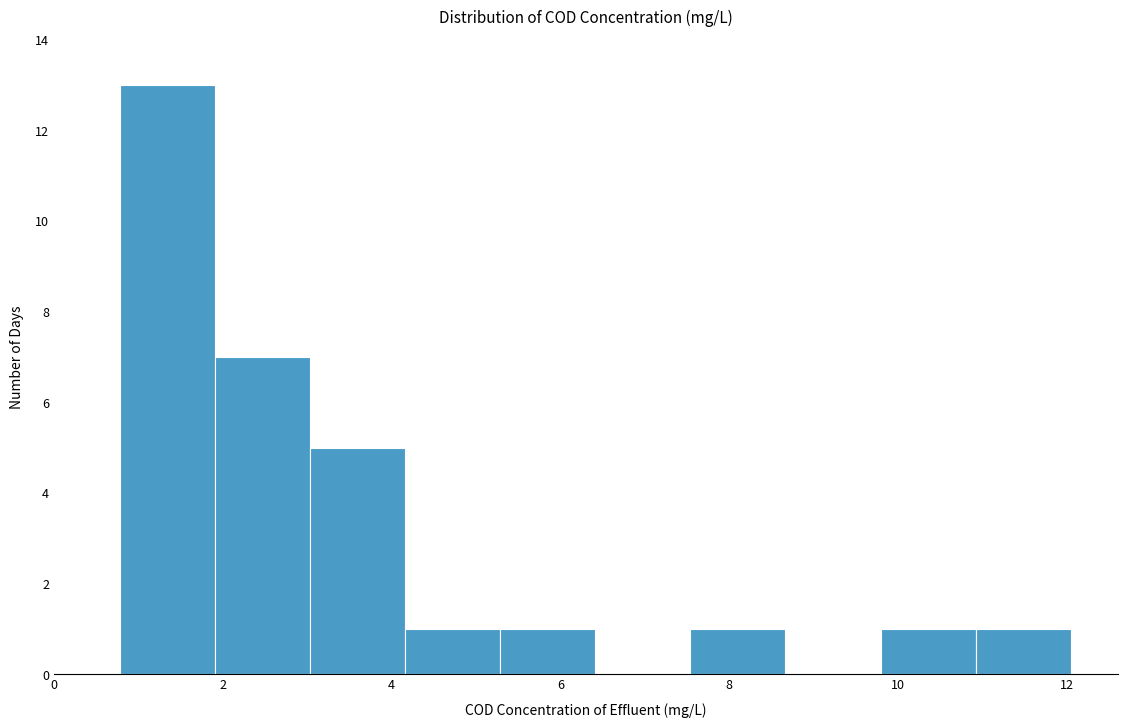

Reading left to right, list every bar in this chart as the range it spans on the x-axis followed by its height. Neither the bar edges nor the heights are printed on the chart, so give them approximately, as read against the axes.

0.8 to 2.0: 13
2.0 to 3.0: 7
3.0 to 4.2: 5
4.2 to 5.2: 1
5.2 to 6.4: 1
6.4 to 7.6: 0
7.6 to 8.6: 1
8.6 to 9.8: 0
9.8 to 11.0: 1
11.0 to 12.0: 1